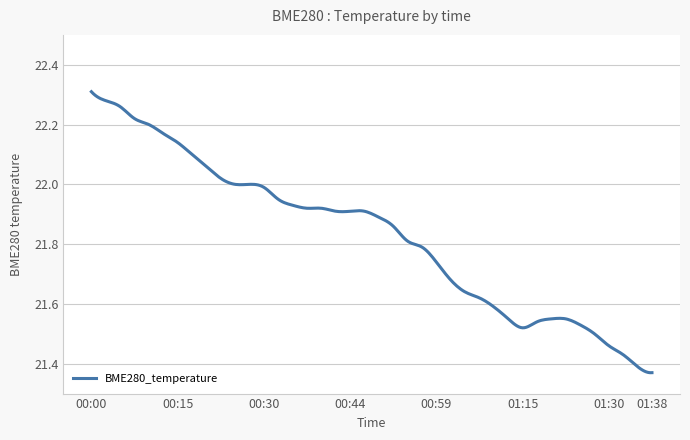

What is the difference between the maximum and minimum values?

0.9